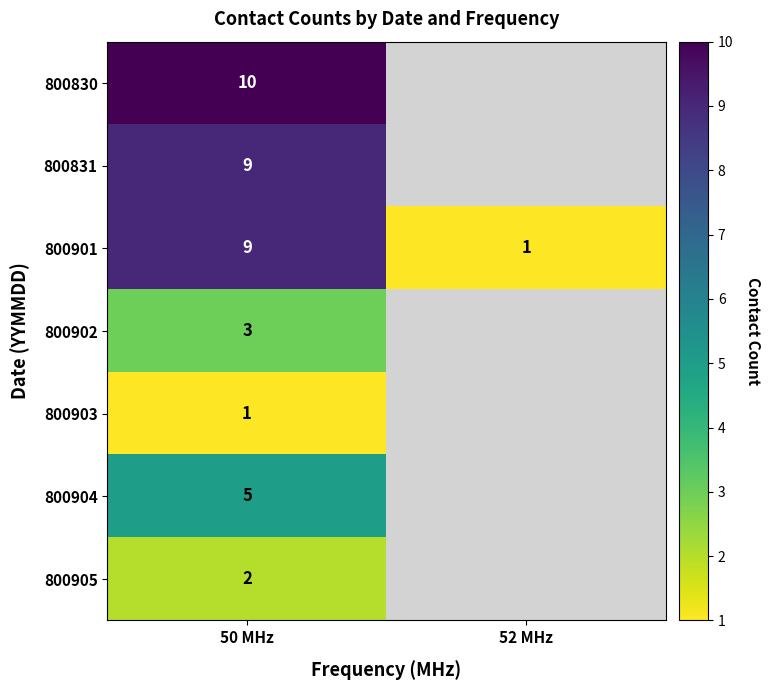

Read the 800901 value at 50 MHz.

9